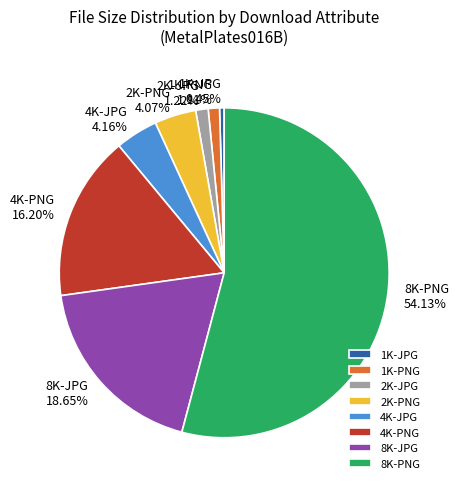

What is the majority slice?

8K-PNG